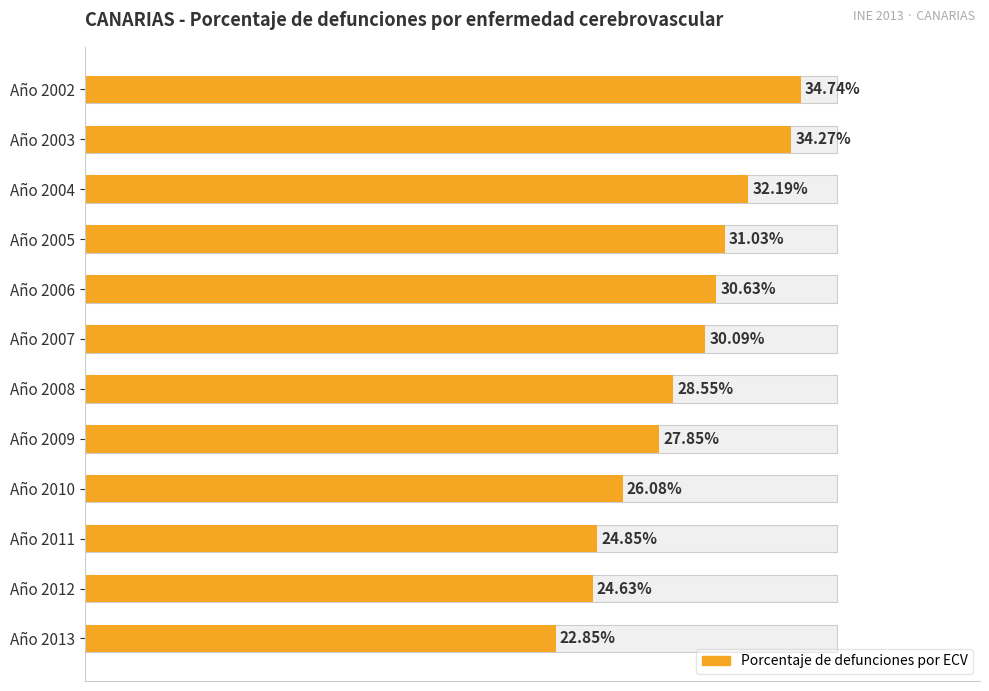

What is the average value?

0.3